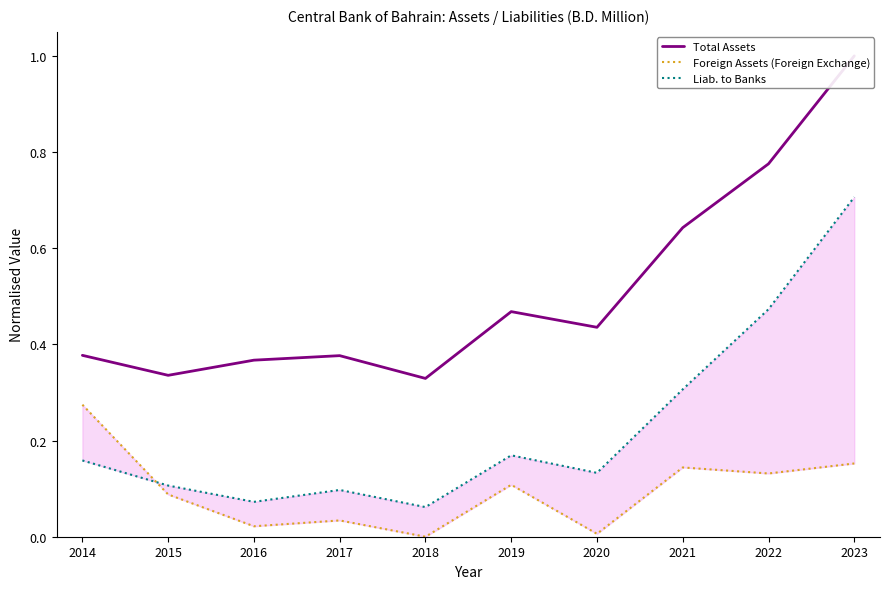

What are all the series names shown in the legend?

Total Assets, Foreign Assets (Foreign Exchange), Liab. to Banks